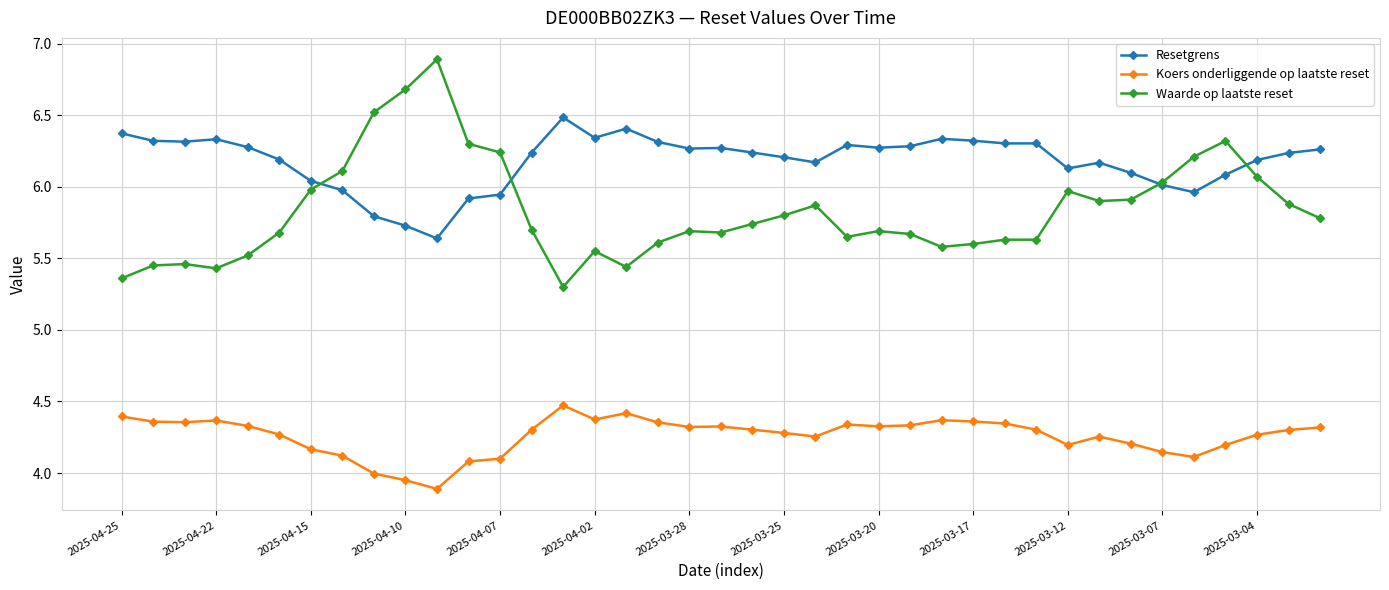

What are all the series names shown in the legend?

Resetgrens, Koers onderliggende op laatste reset, Waarde op laatste reset